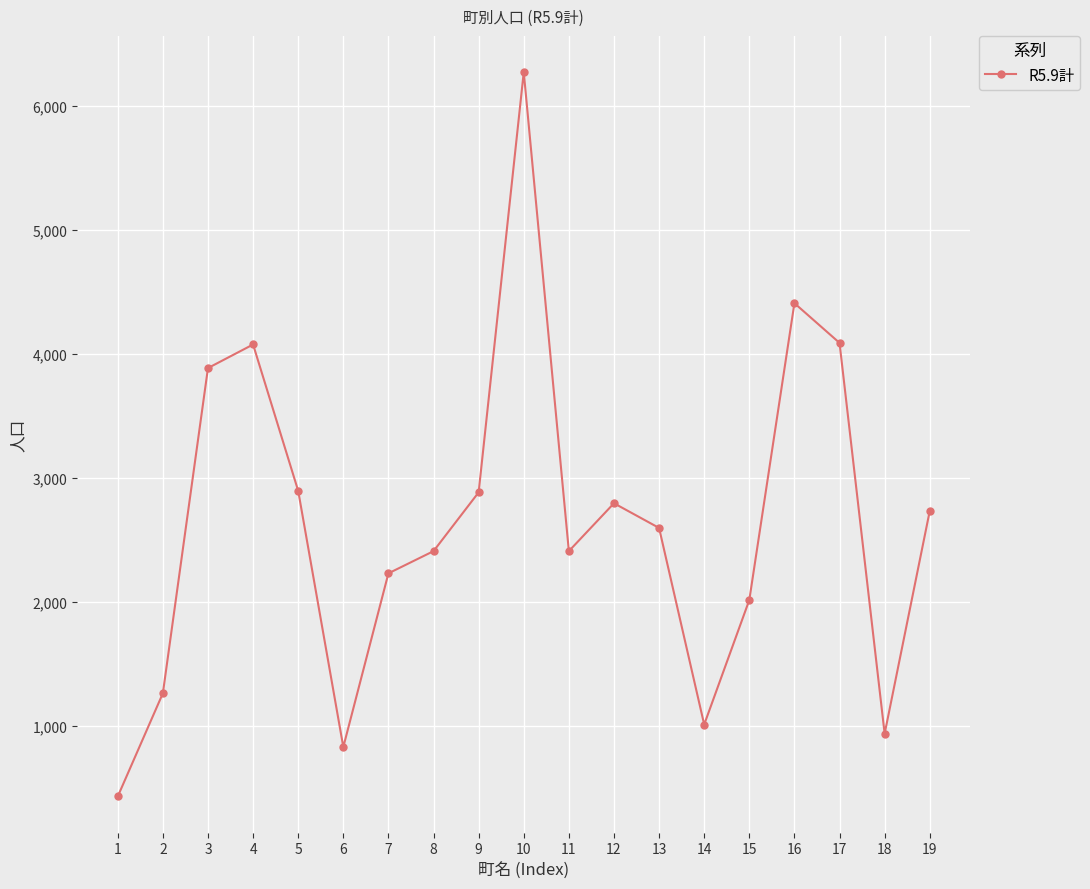

The chart shows a value of 2412 at 8. True or false?

True